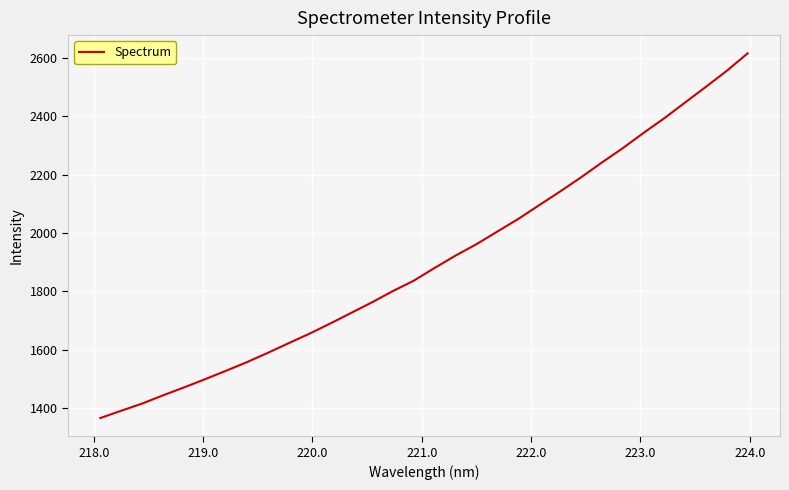

What is the difference between the maximum and minimum values?

1250.2